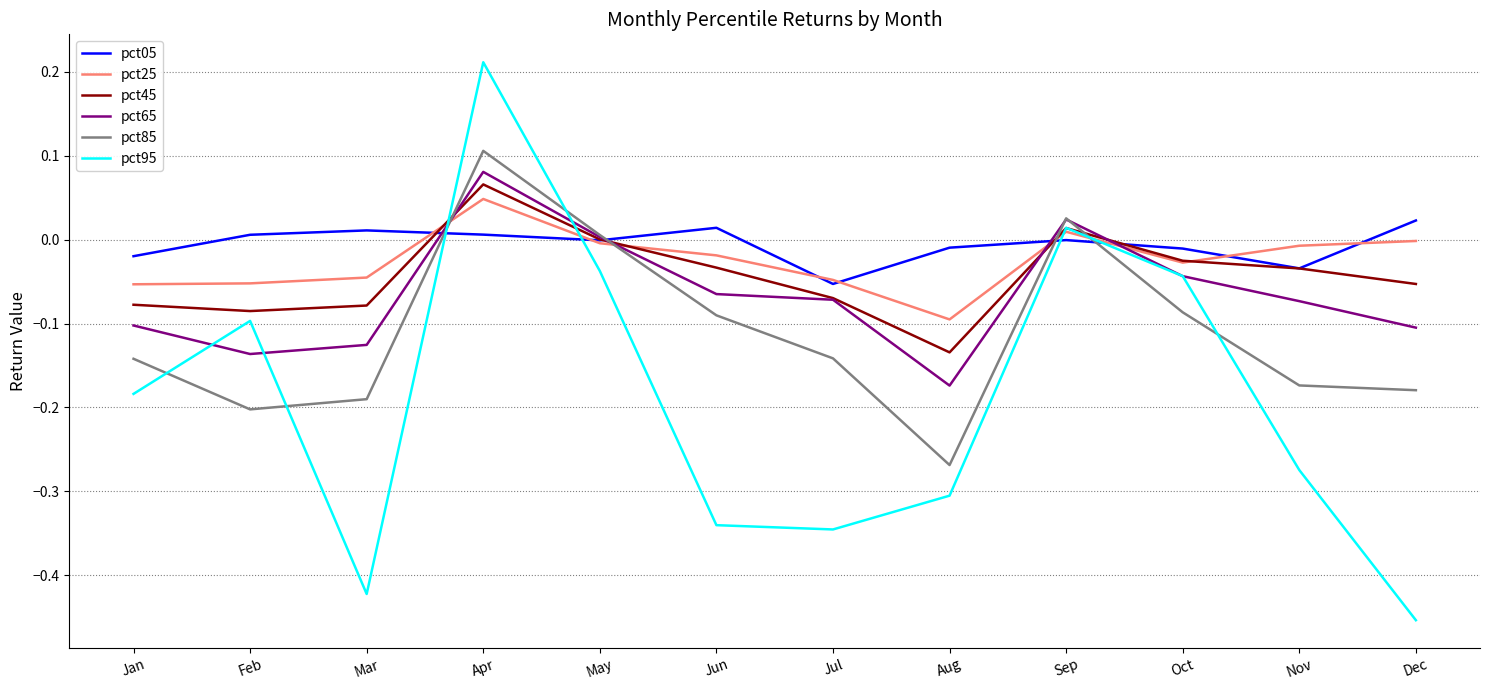

Which series has the largest range (max minus min)?

pct95